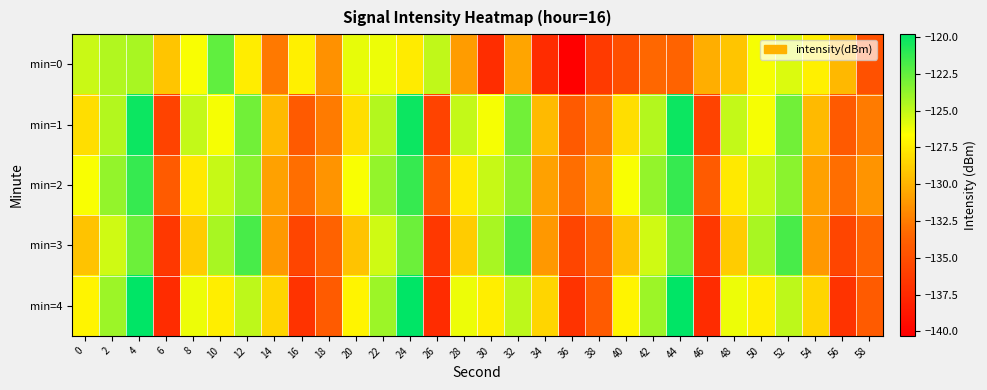

Between 30 and 54, which is larger?

54